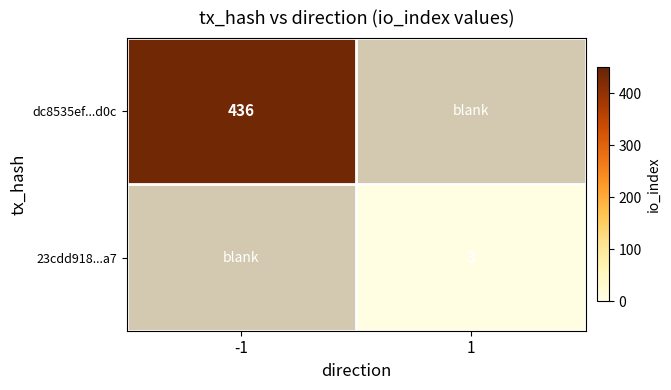

Is it true that dc8535ef...d0c equals 252.7 at -1?

False